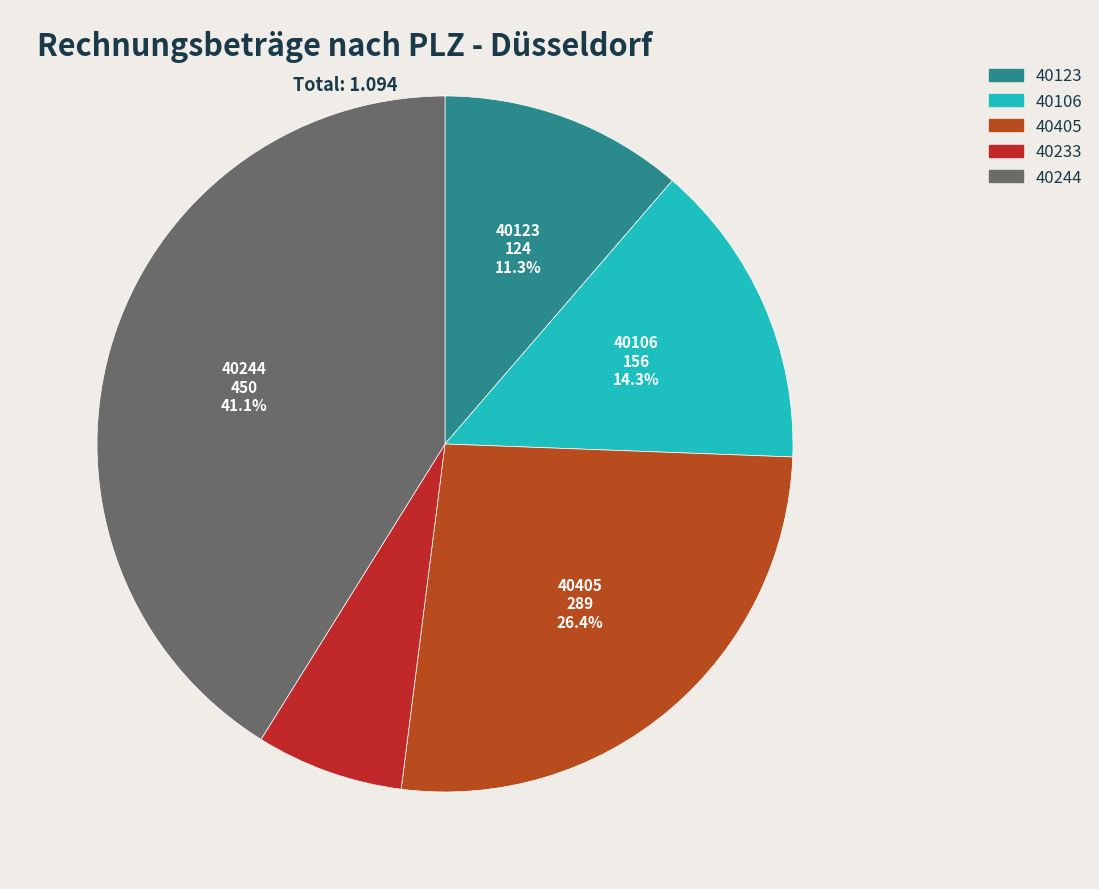

Rank the categories by value from highest to lowest.

40244, 40405, 40106, 40123, 40233